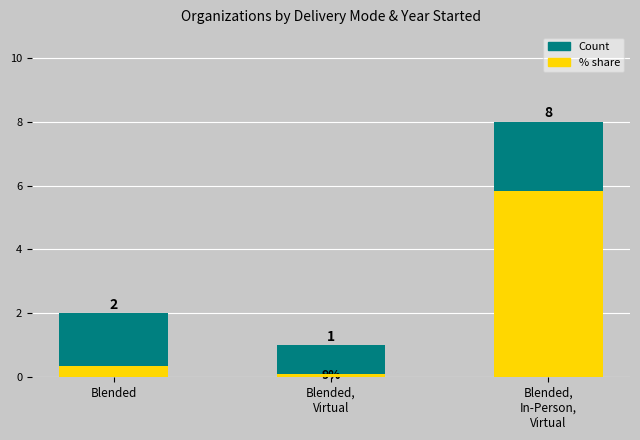

Rank the series at Blended,
In-Person,
Virtual from highest to lowest value.

Count, % share